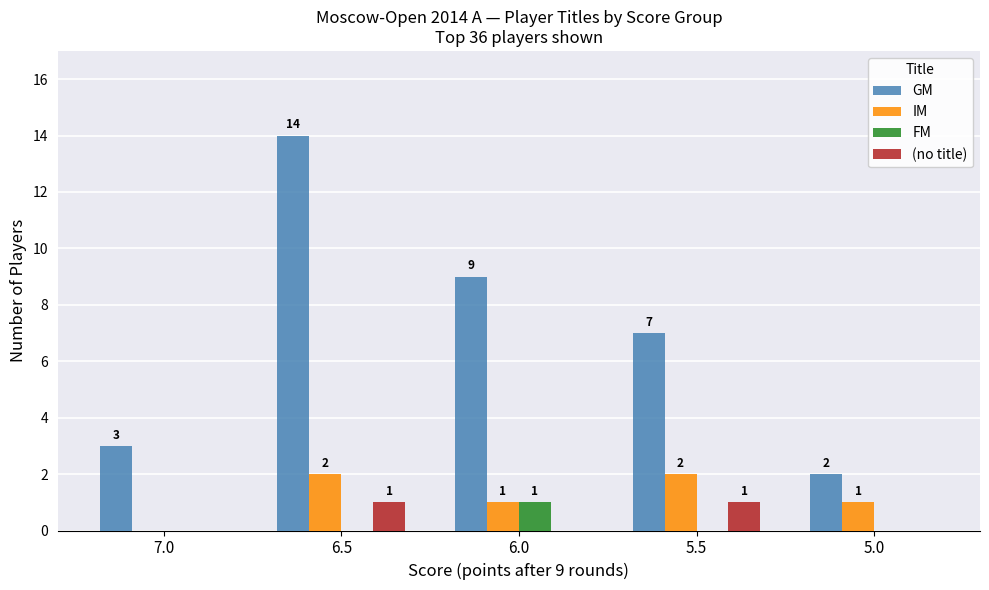

What is the sum of all GM values?

35